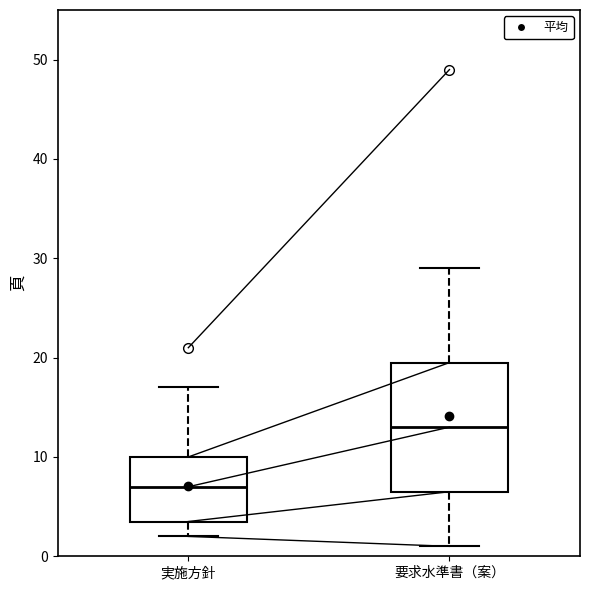

Reading left to right, read every box against the y-axis: the position of its median line, the range the box covers, and the ends of its whiskers. The values are not printed on the chart, so give them approximately, as read against the axis.

実施方針: median 7, box 4 to 10, whiskers 2 to 17
要求水準書（案）: median 13, box 7 to 20, whiskers 1 to 29